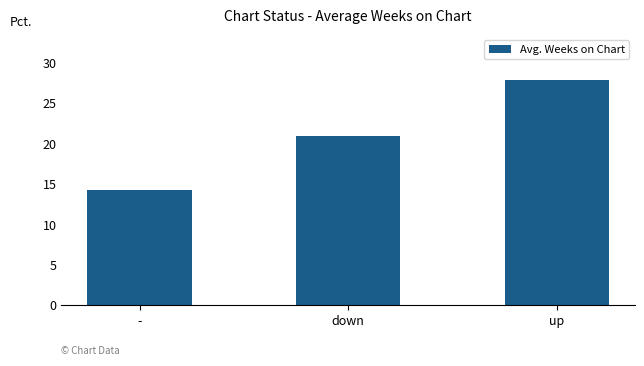

The chart shows a value of 50.0 at up. True or false?

False